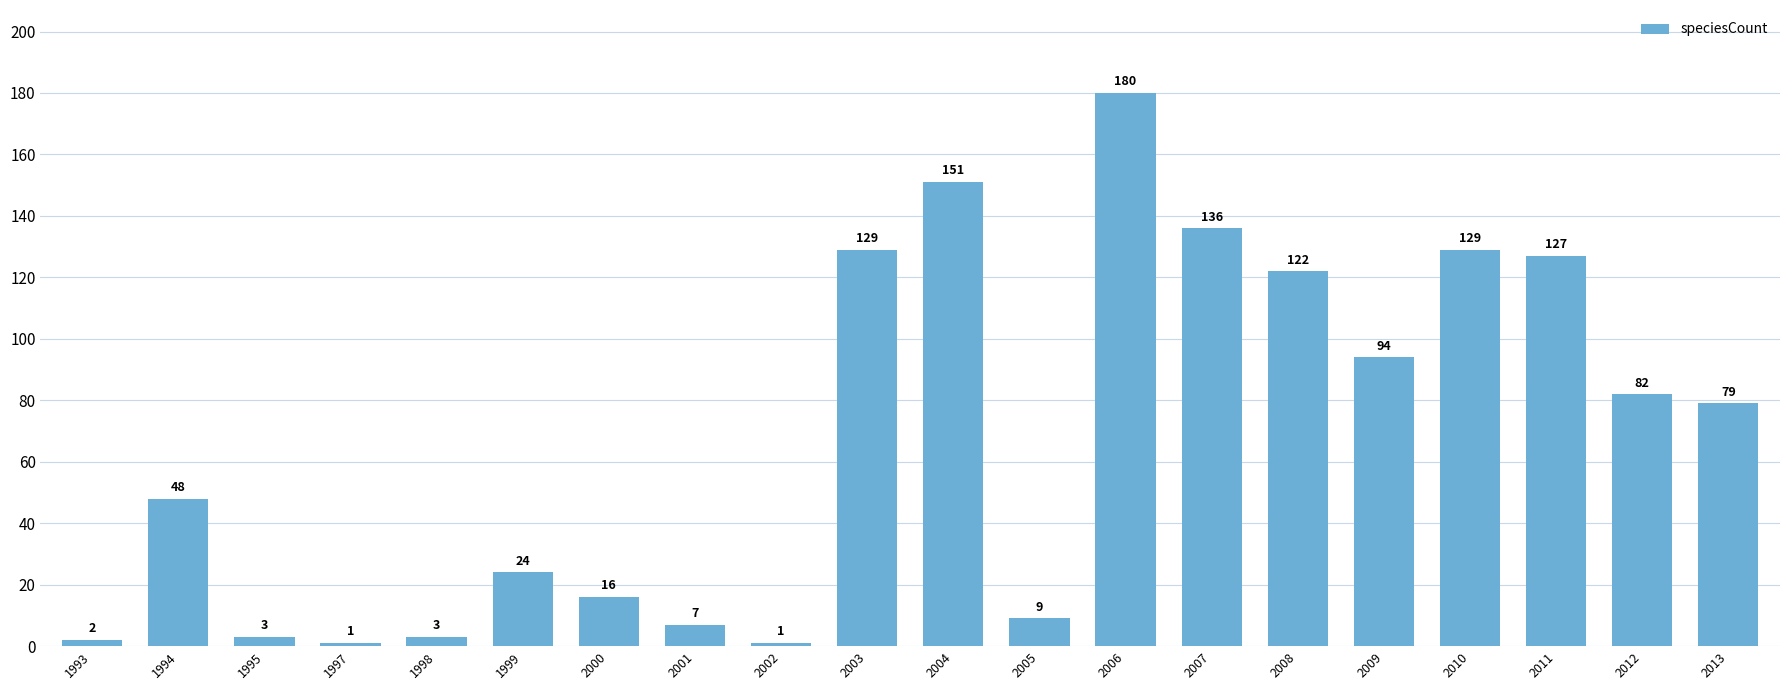

Is it true that the value at 1993 is 2?

True